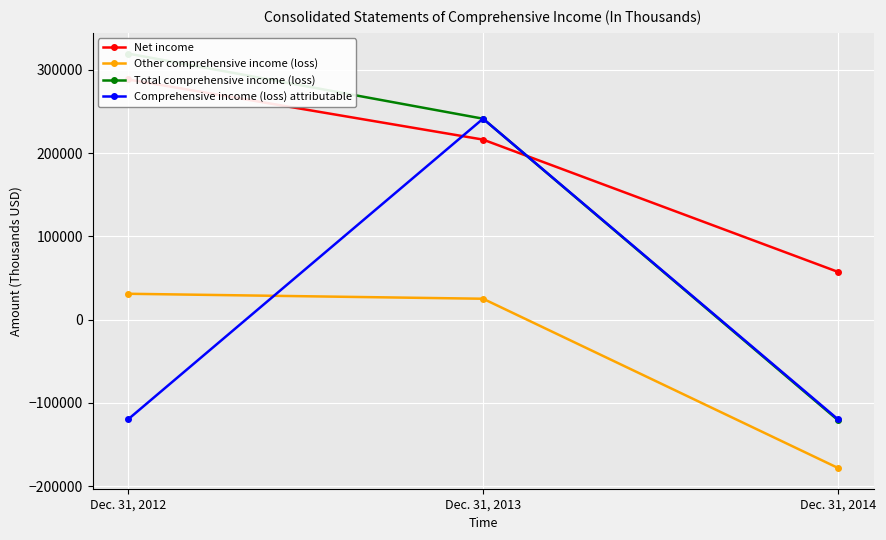

At which category is the sum across all series the highest?

Dec. 31, 2013